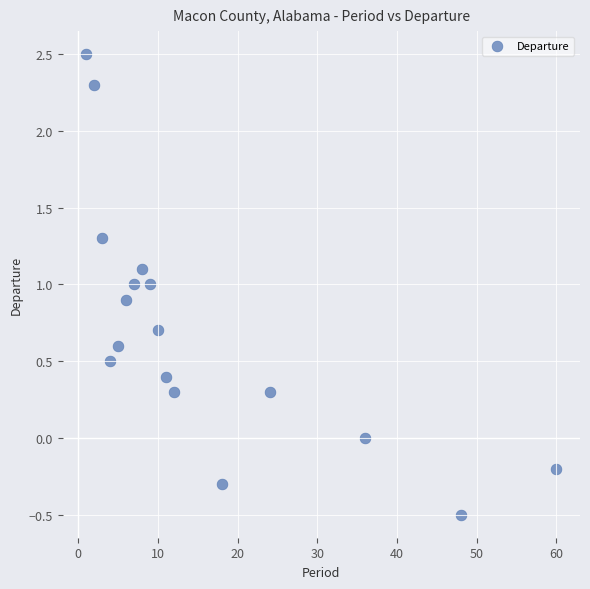

What is the range of Y values (max minus min)?

3.0